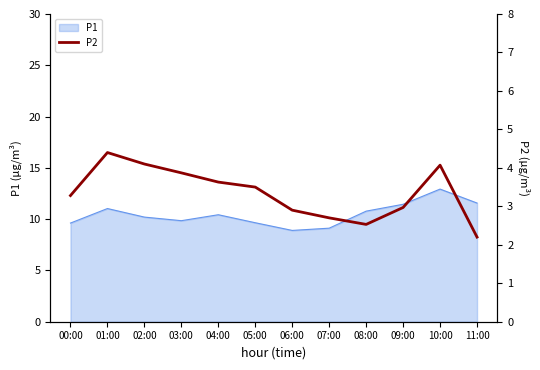

How many data points does each series have?

12